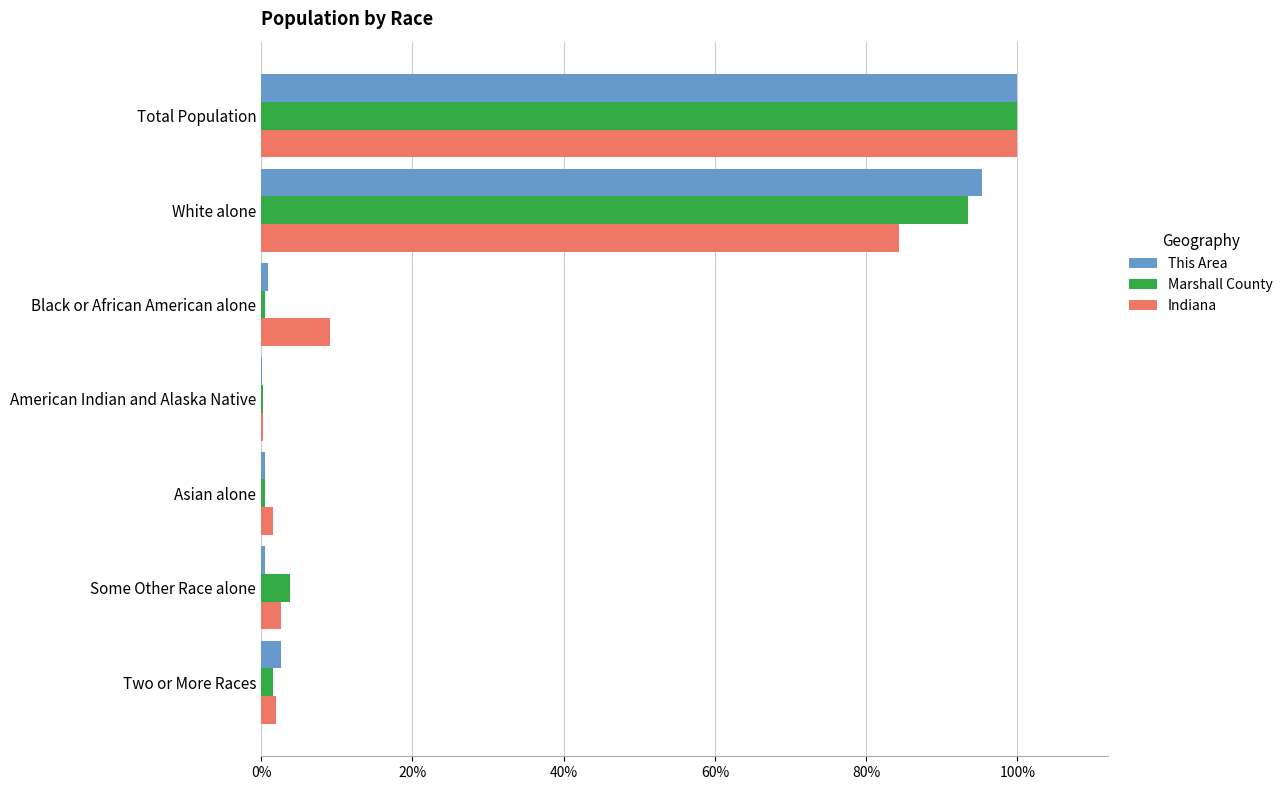

What are all the series names shown in the legend?

This Area, Marshall County, Indiana